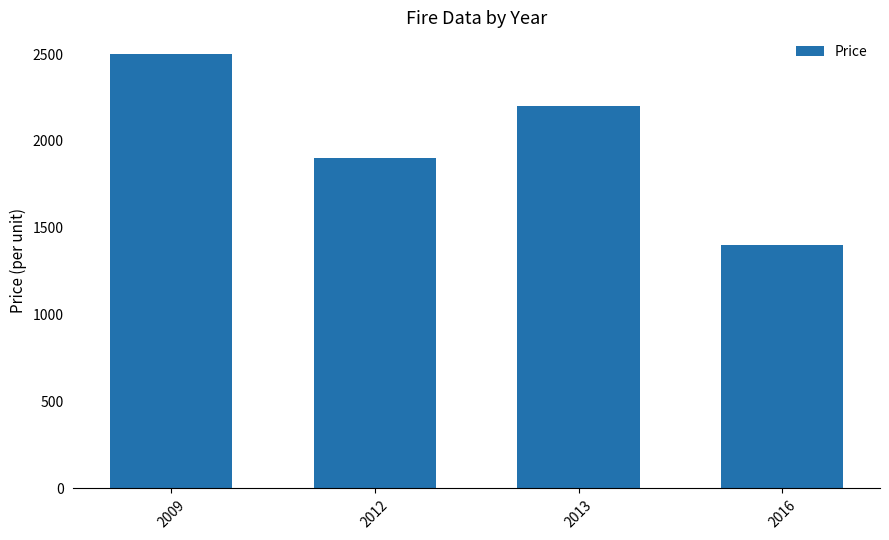

What is the difference between the maximum and minimum values?

1100